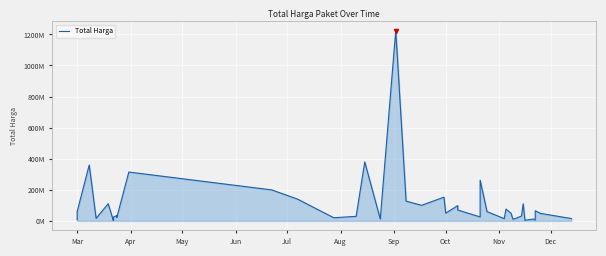

Reading left to right, list all the values displayed in this chart.

6936000	59935000	359500000	15787200	110389990	2395750	23680800	34132505	27720000	21231000	314121780	199200000	139800000	19950000	29000000	379075000	12000000	1224682000	127000000	100000000	152477000	49478000	98000000	70000000	25200000	262118150	59375000	14400000	75920000	48140000	11100000	13442000	30800000	110000000	3825000	11800000	5093000	65000000	48140000	14750000